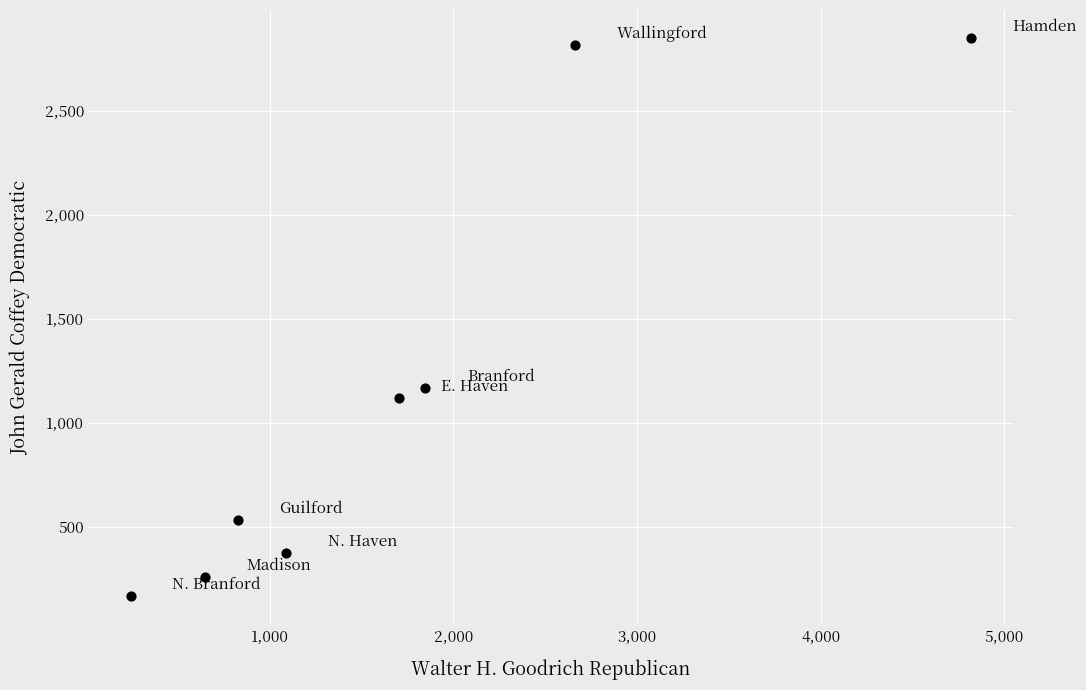

What Y value in the scatter plot is closest to 1507?

1167